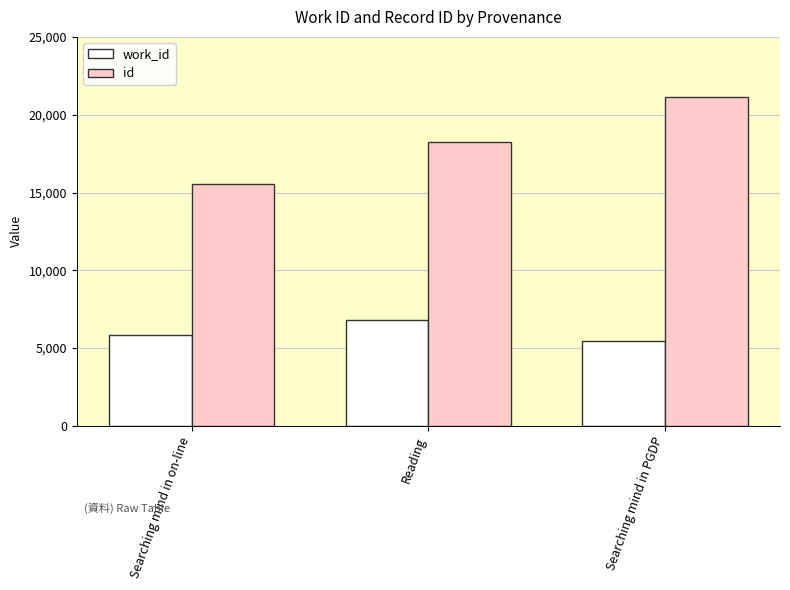

What is the difference between the second highest and minimum values in the work_id series?

361